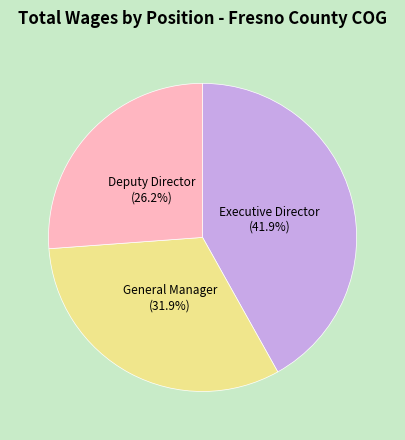

Is it true that Deputy Director is 26% of the pie?

True